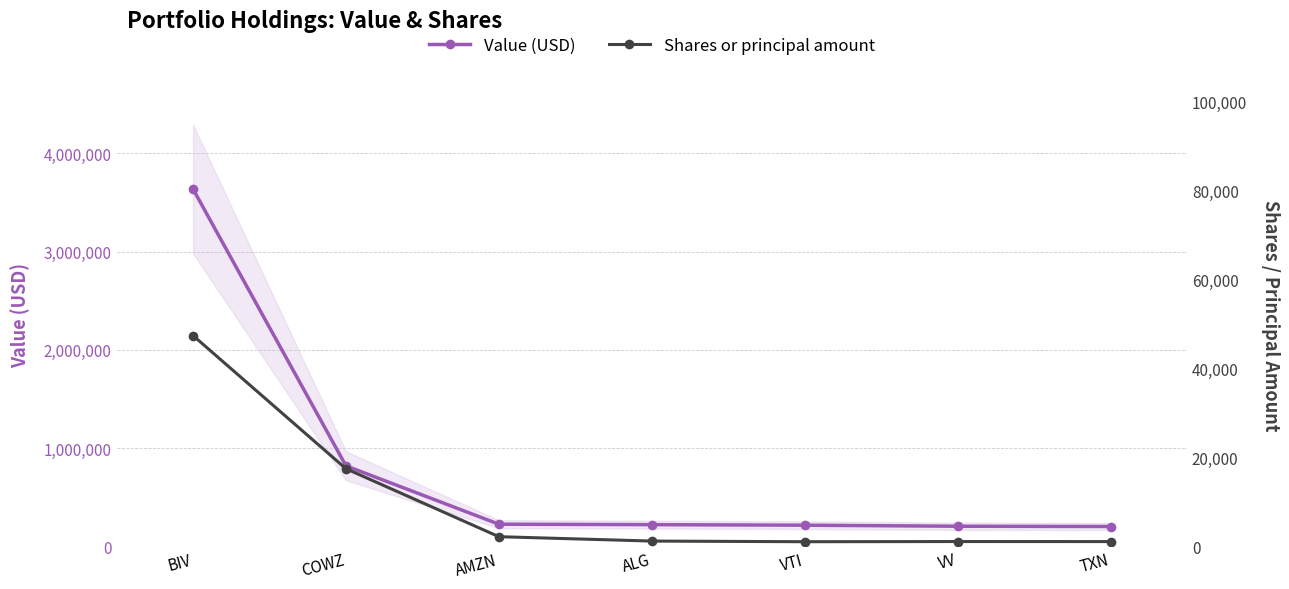

True or false: Value (USD) and Shares or principal amount cross at least once.

False